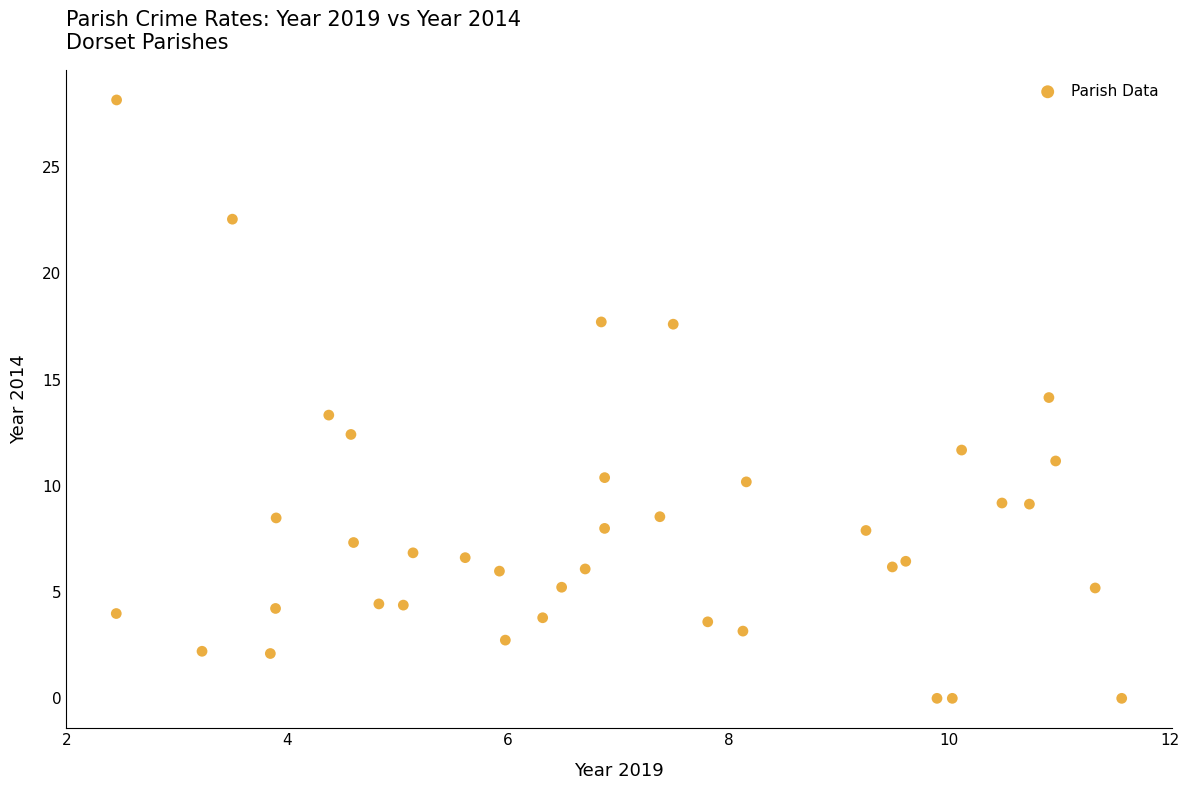

What is the range of Y values (max minus min)?

28.2